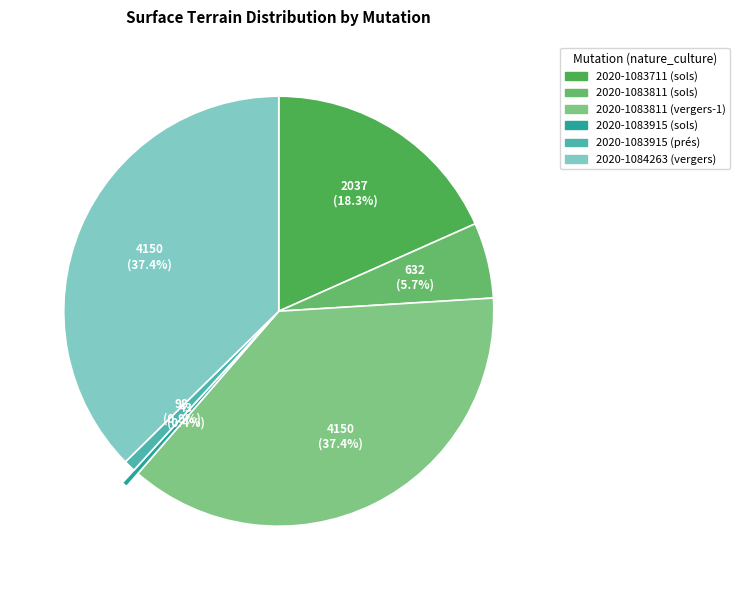

Is it true that 2020-1083711 (sols) is 31% of the pie?

False